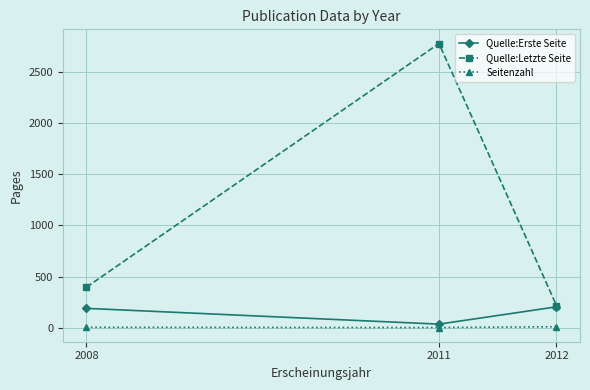

What is the value of the Seitenzahl point at the 2nd from the left?

5.5